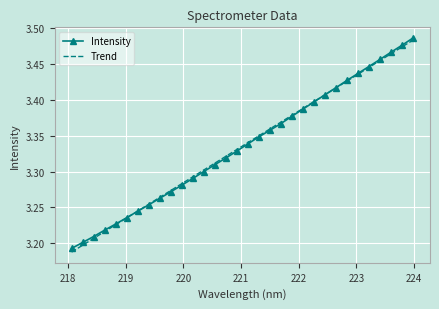

Rank the series by their maximum value, from lowest to highest.

Trend, Intensity